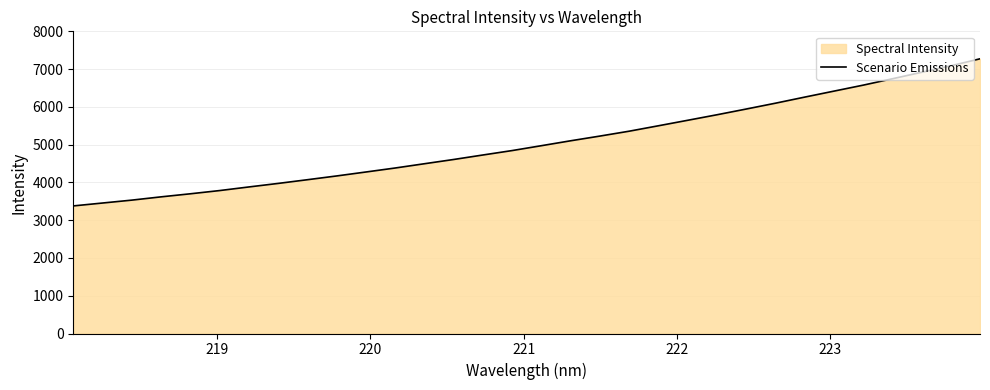

What is the maximum value shown in the chart?

7272.9